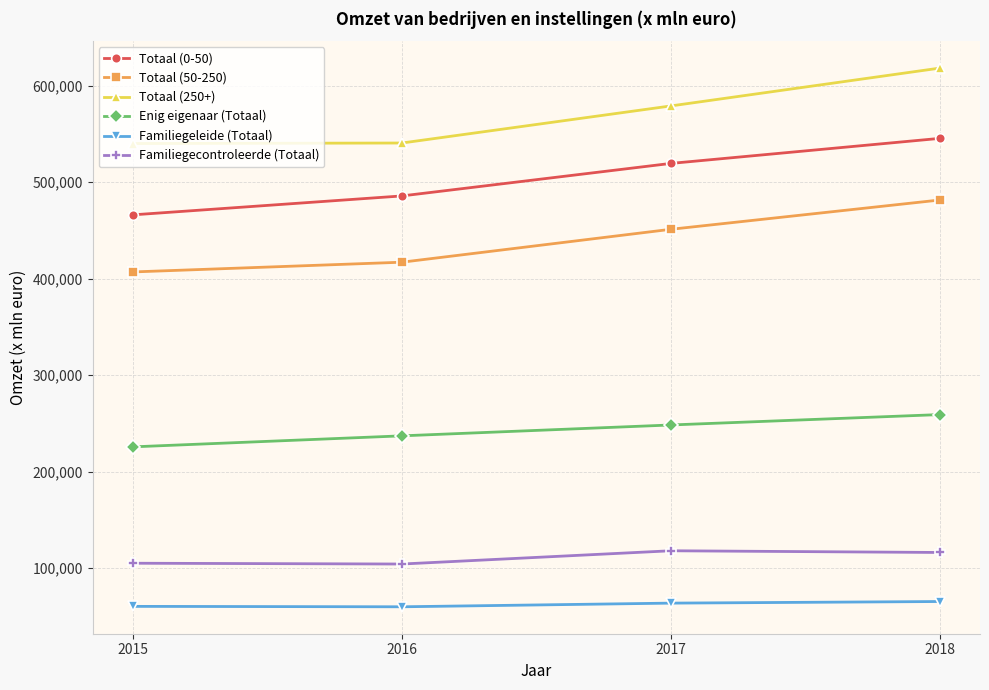

How many lines are shown in the chart?

6